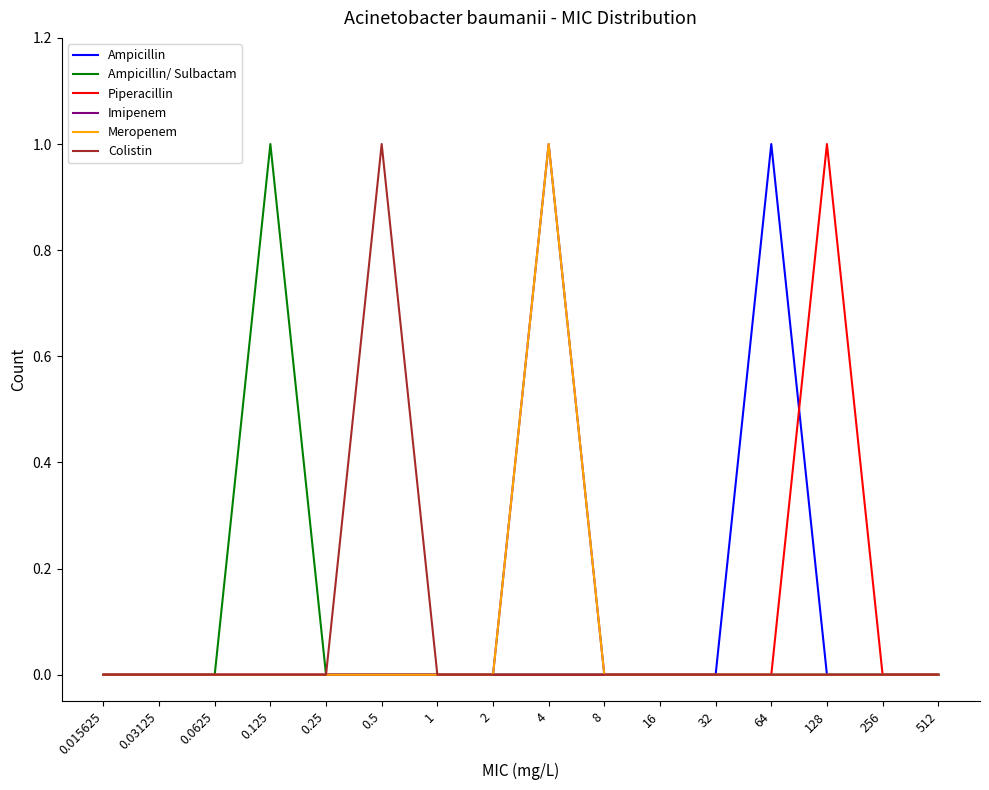

True or false: Colistin has more than 2 points higher than both neighbors.

False